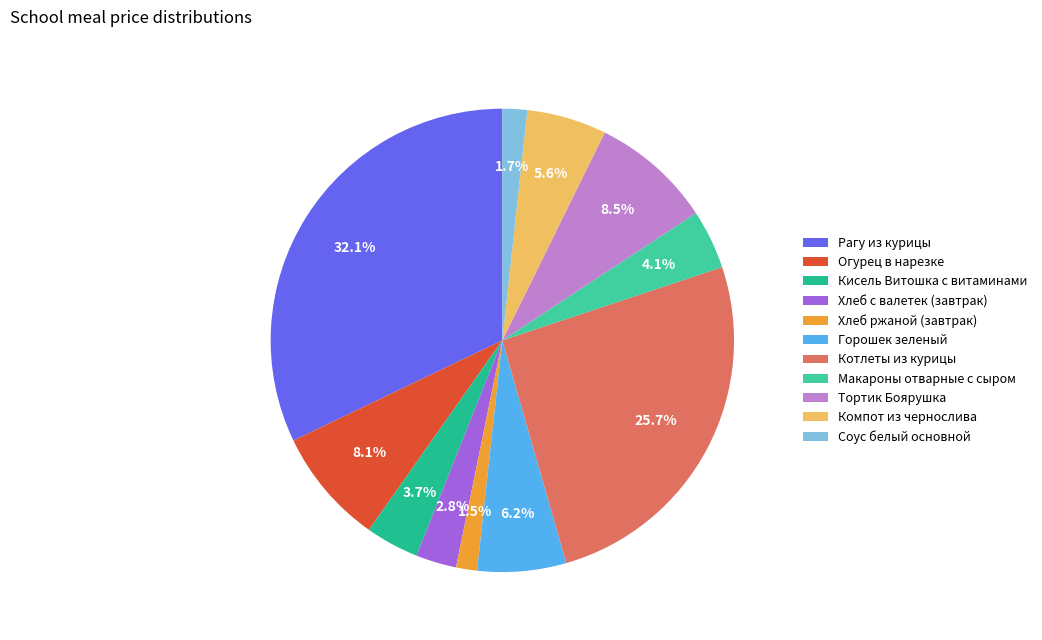

How many slices are in this pie chart?

11